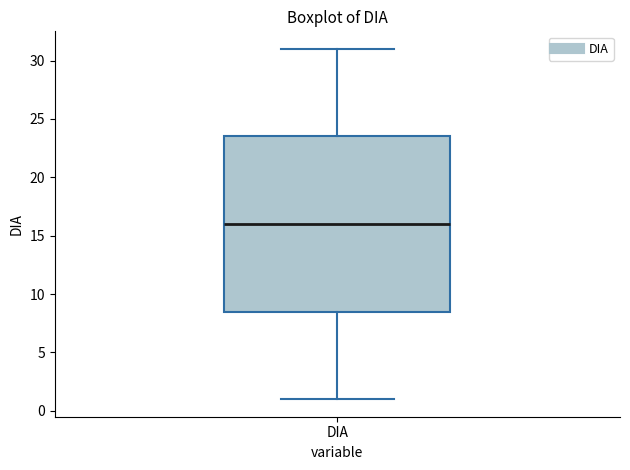

Where does the upper whisker of the box for DIA end on the y-axis? The values are not printed on the chart, so give them approximately, as read against the axis.

31.0